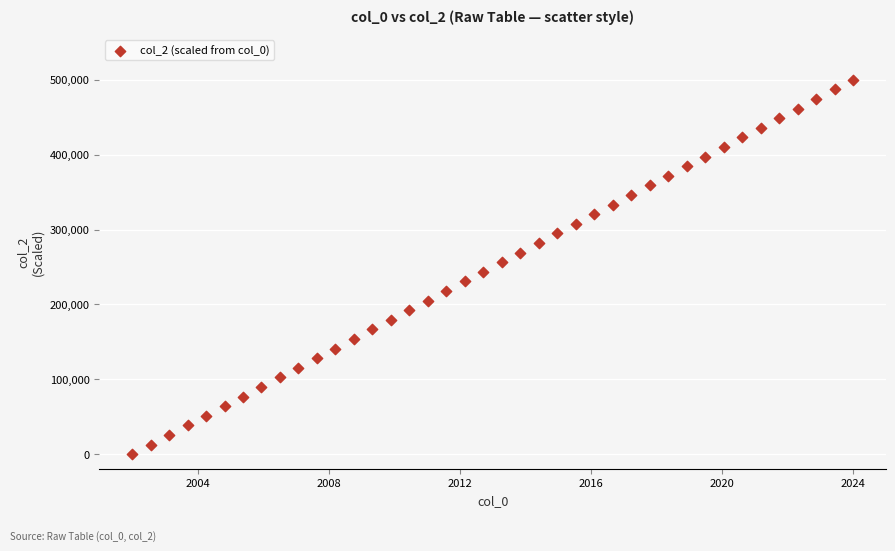

What is the range of Y values (max minus min)?

500000.0